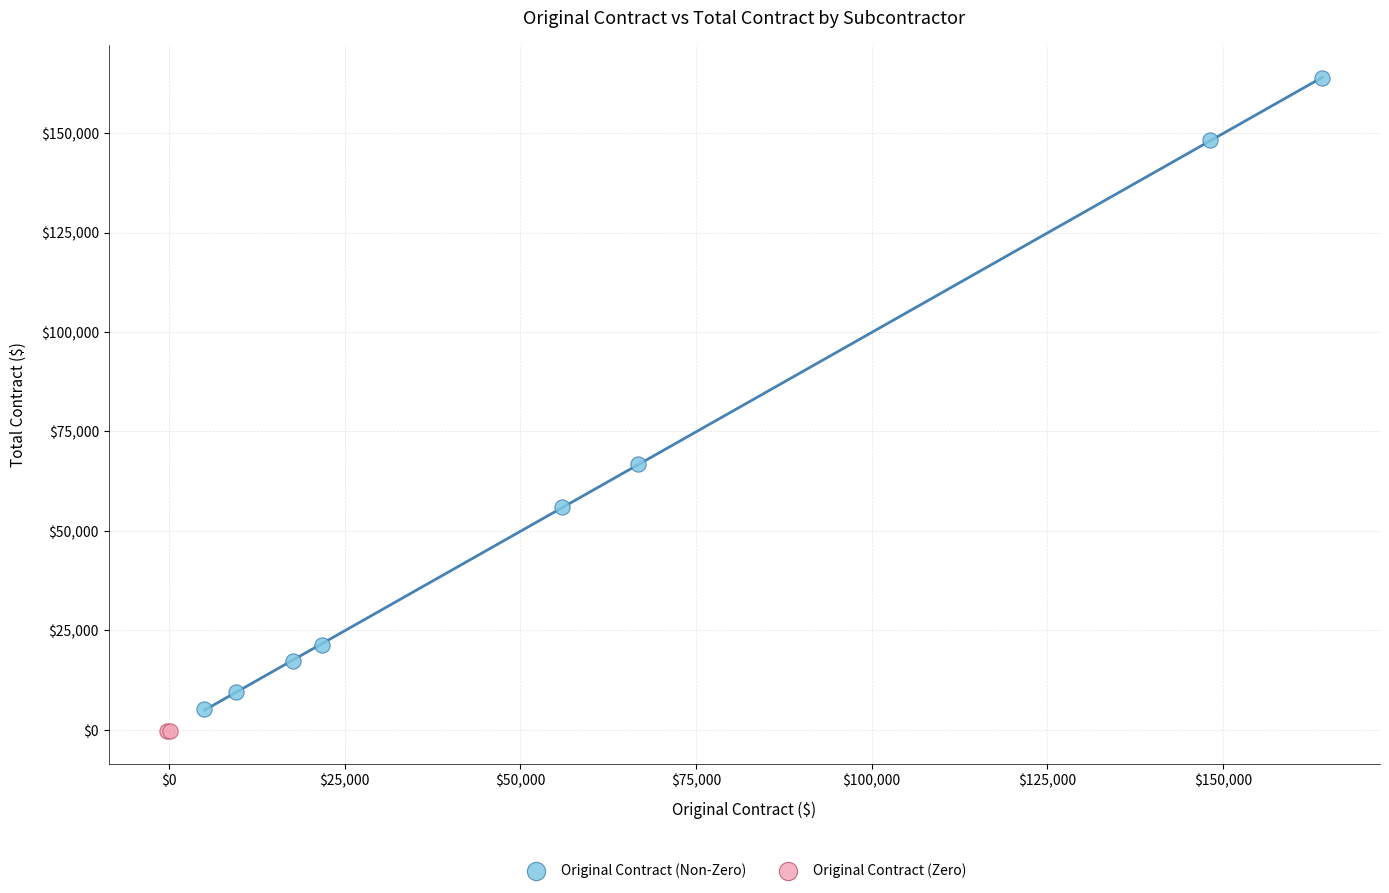

What are all the series names shown in the legend?

Original Contract (Non-Zero), Original Contract (Zero)